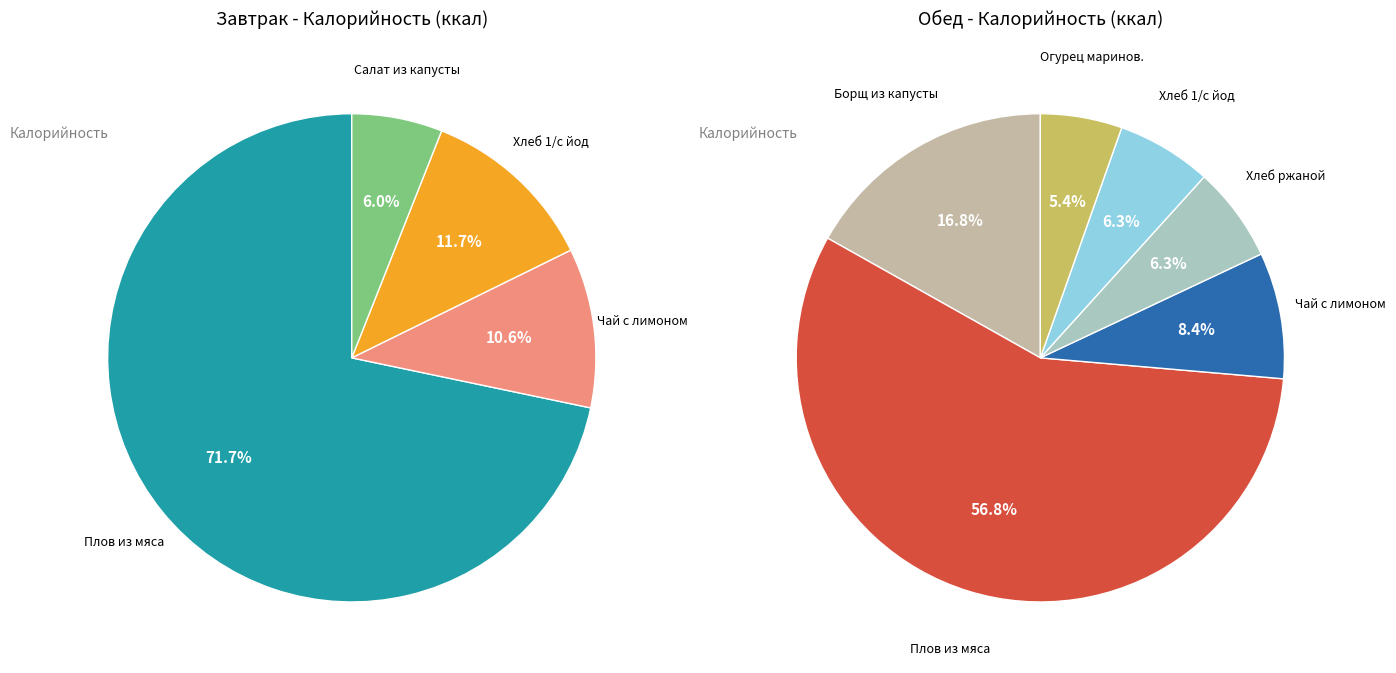

Count the number of slices in the pie.

10